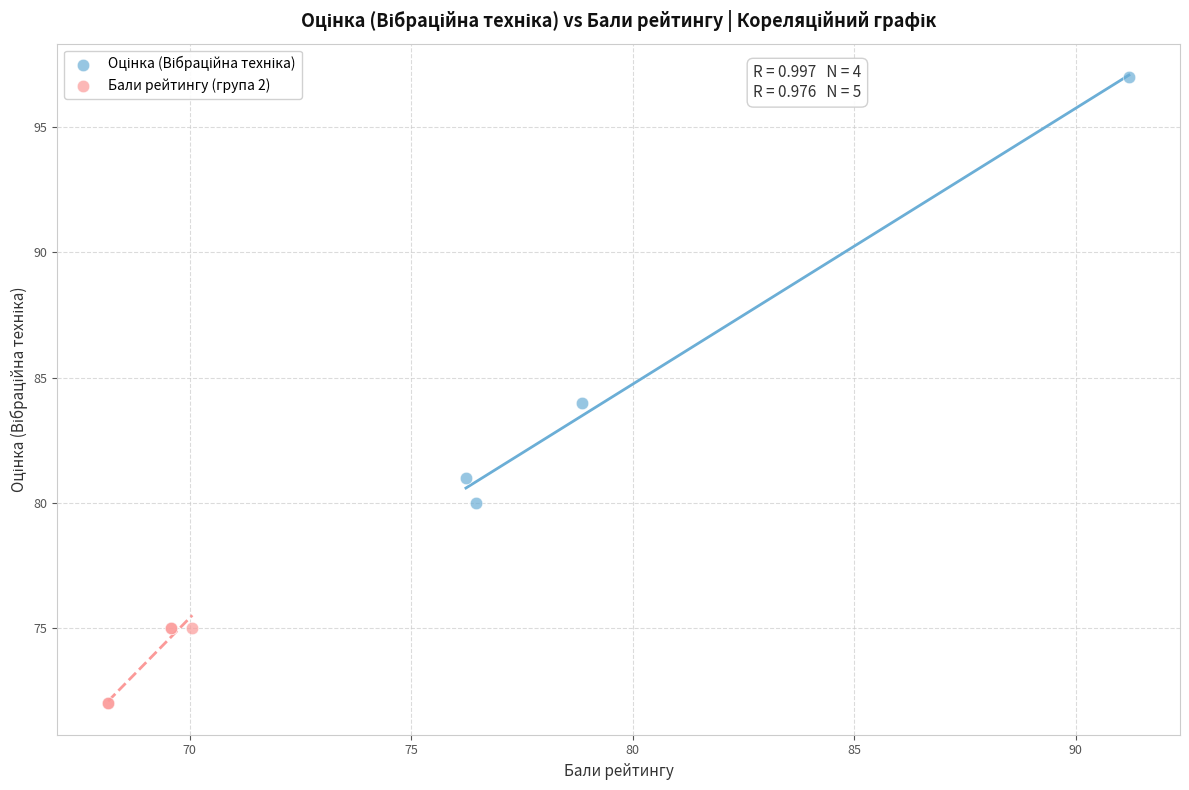

Which series contains the lowest Y value?

Бали рейтингу (група 2)